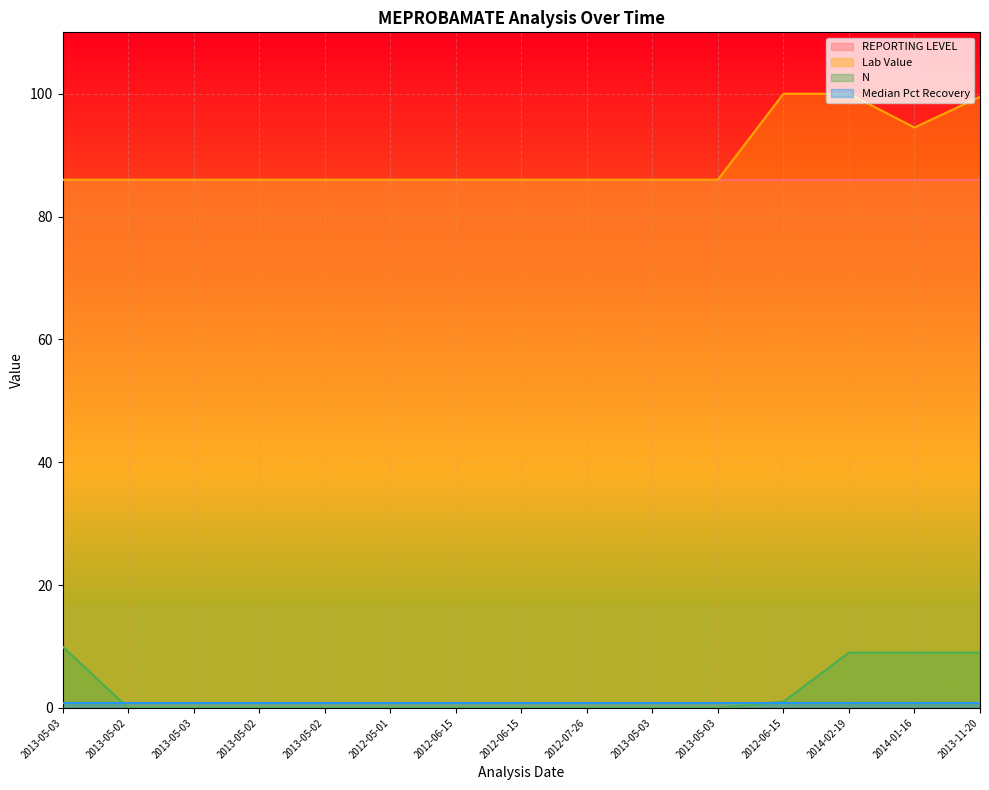

At which category is the sum across all series the highest?

2014-02-19